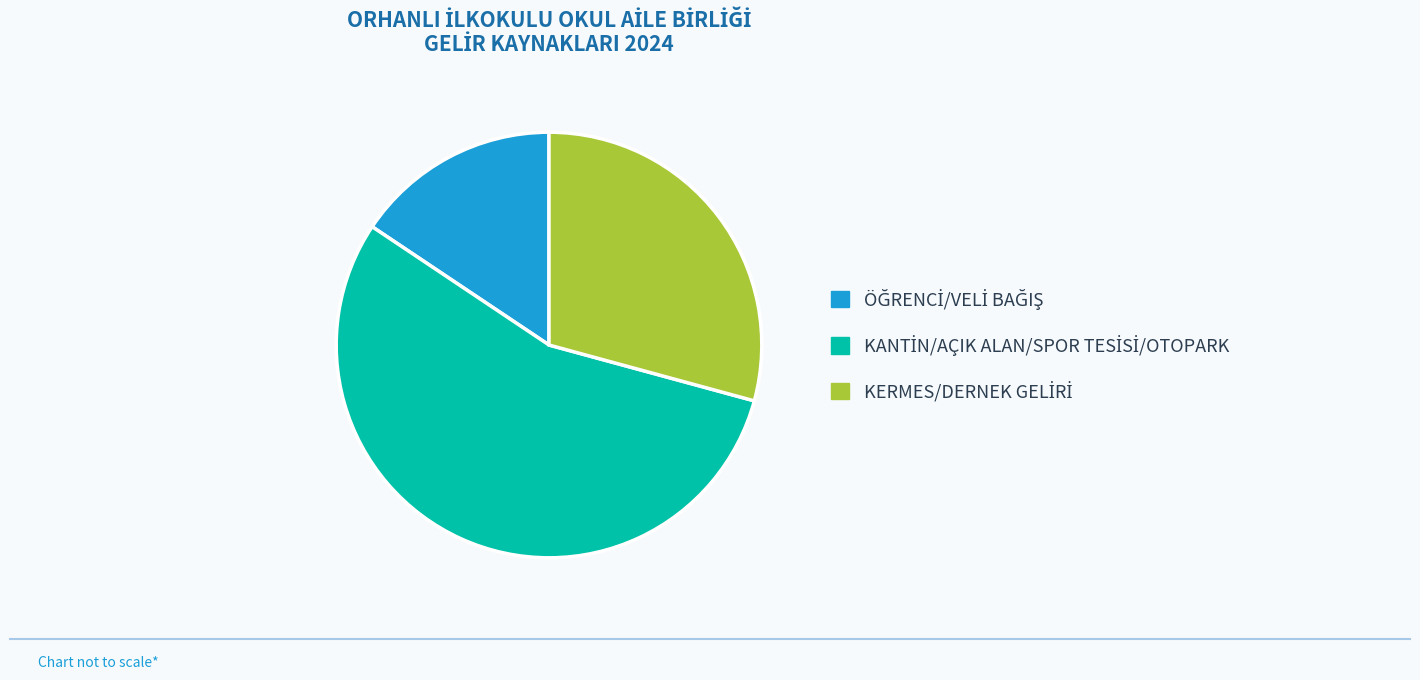

Is there any slice that represents more than half of the pie?

Yes